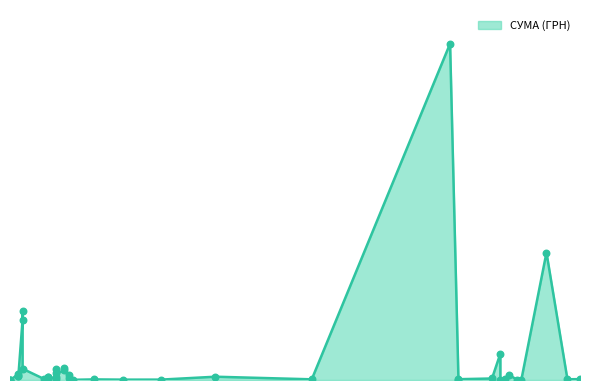

What is the change in value from 09.08.2016 to 07.04.2016?

+1720.8